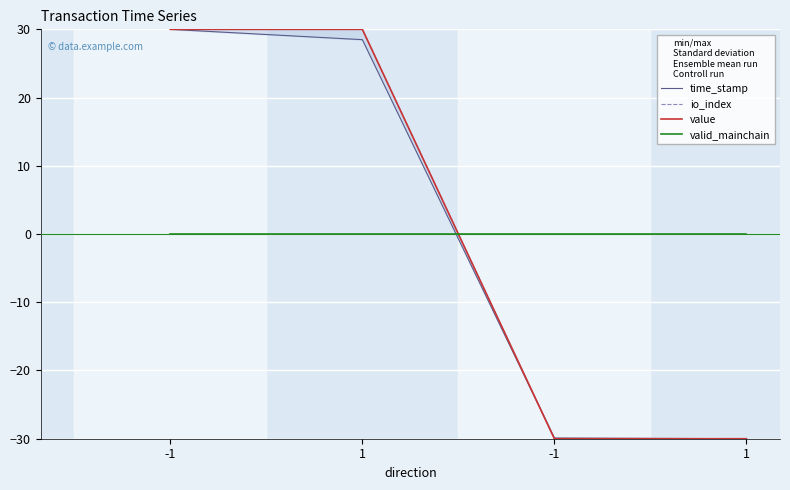

What is the lowest value of the io_index series?

-30.0